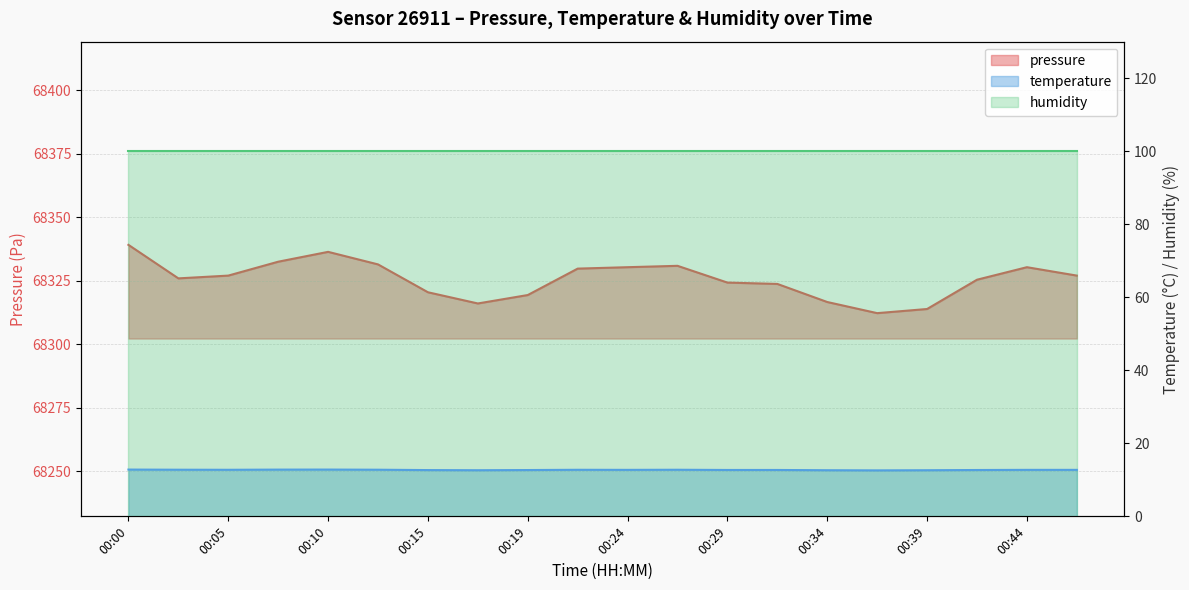

True or false: pressure has more than 0 interior local peaks.

True